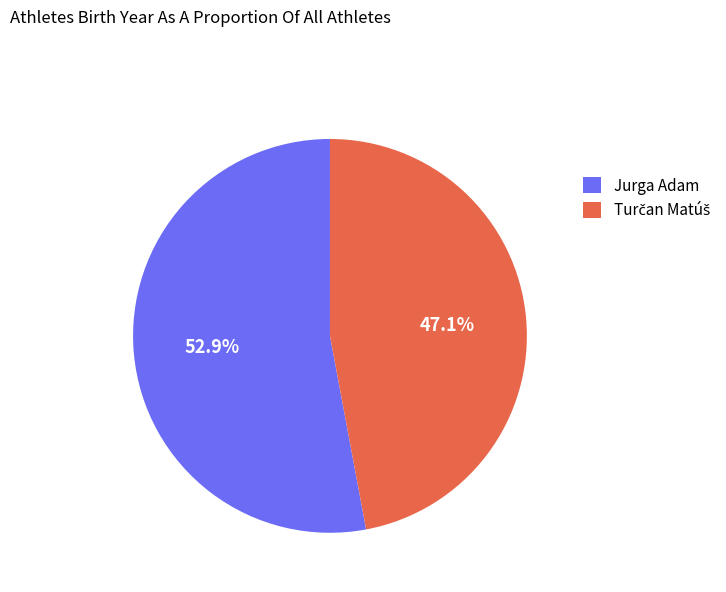

What percentage is NOT represented by Jurga Adam?

47.1%